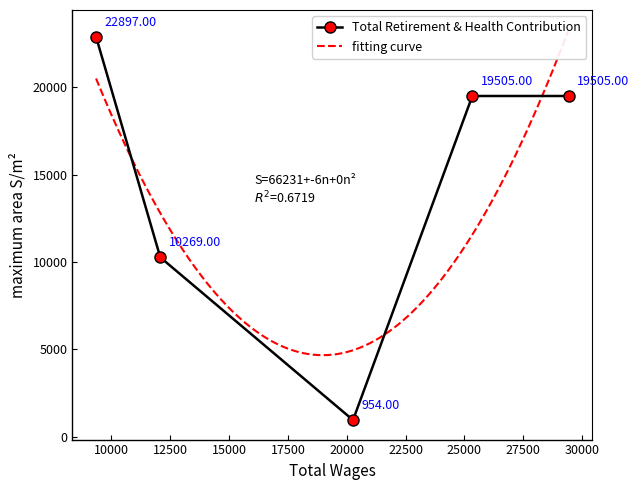

The value at 12082.0 is 2120. True or false?

False